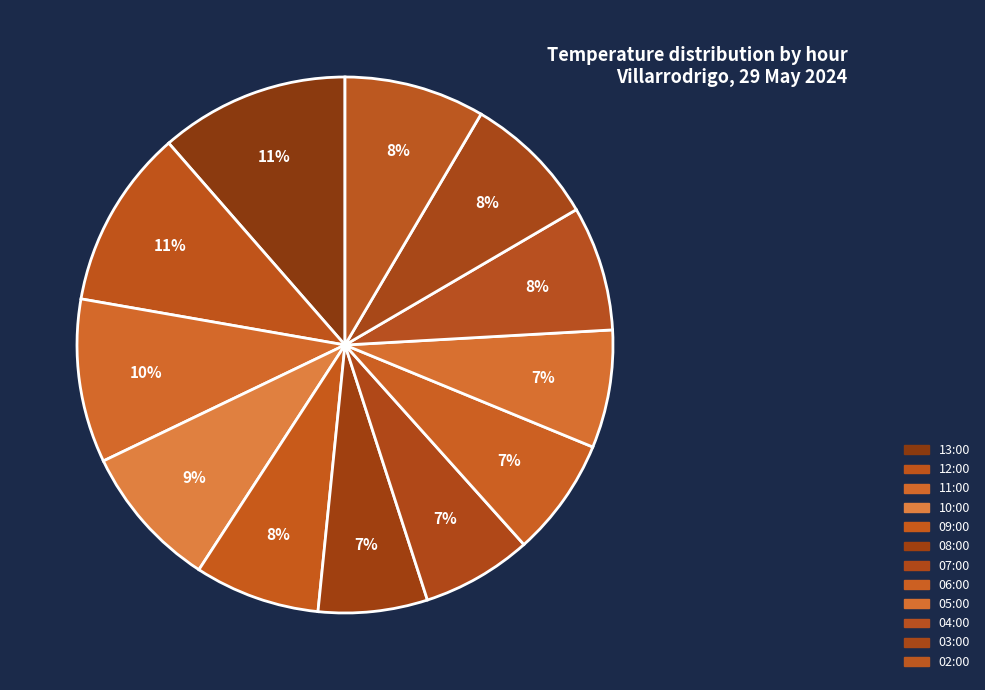

Count the number of slices in the pie.

12